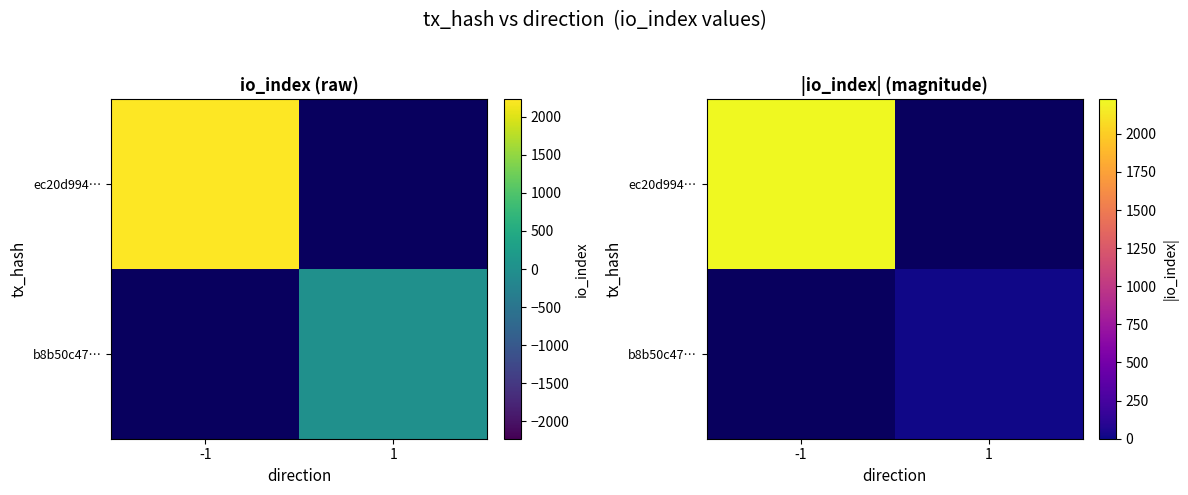

Rank the categories by b8b50c47… value from highest to lowest.

-1, 1